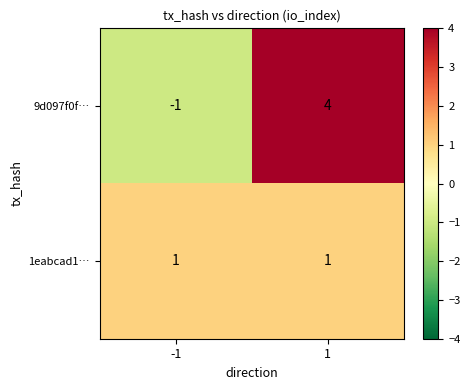

Is the value of 1eabcad1… at -1 greater than the value of 9d097f0f… at -1?

Yes